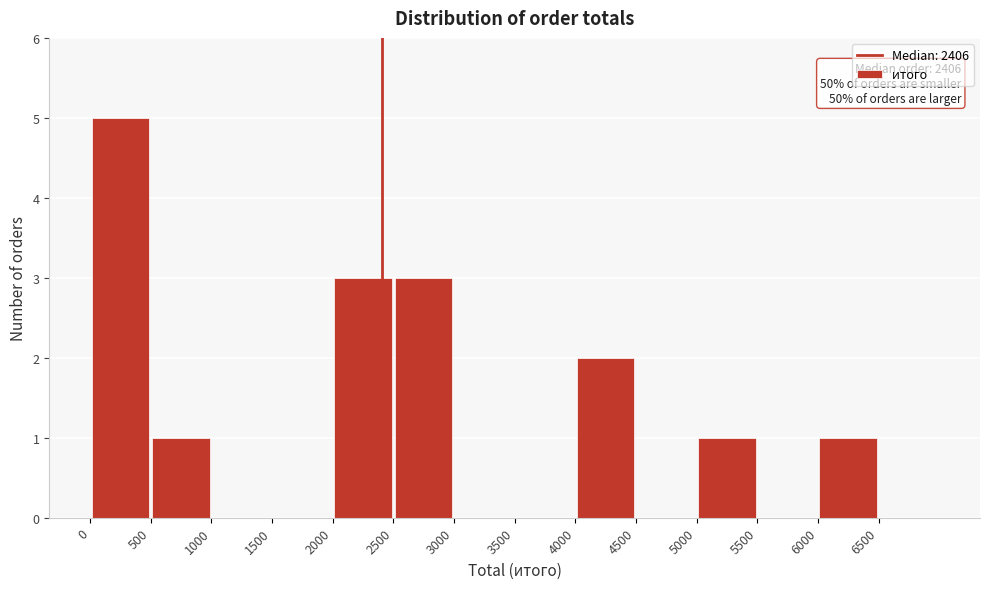

Which range on the x-axis has the tallest bar?

0 to 500